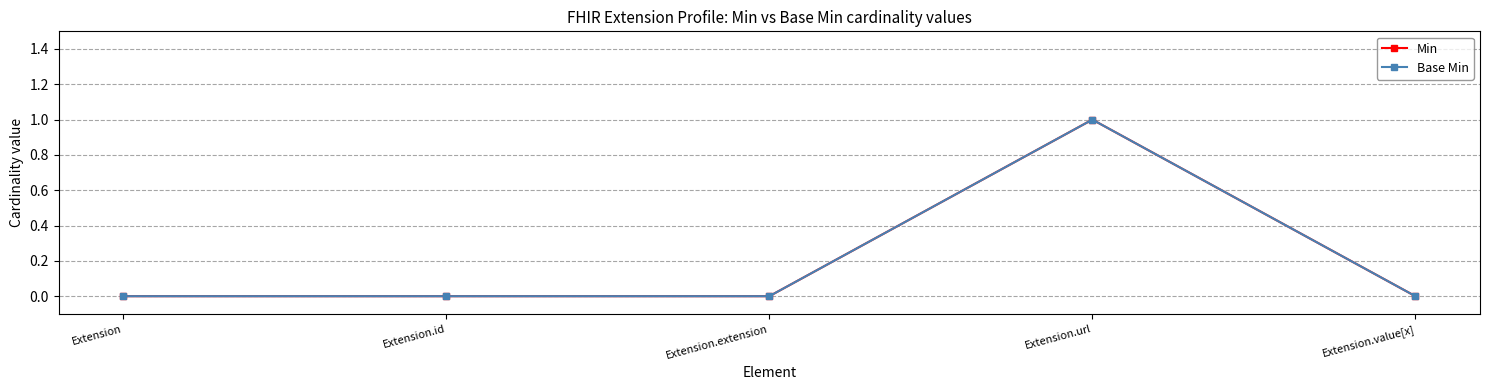

Does the chart display data point markers on the line(s)?

Yes